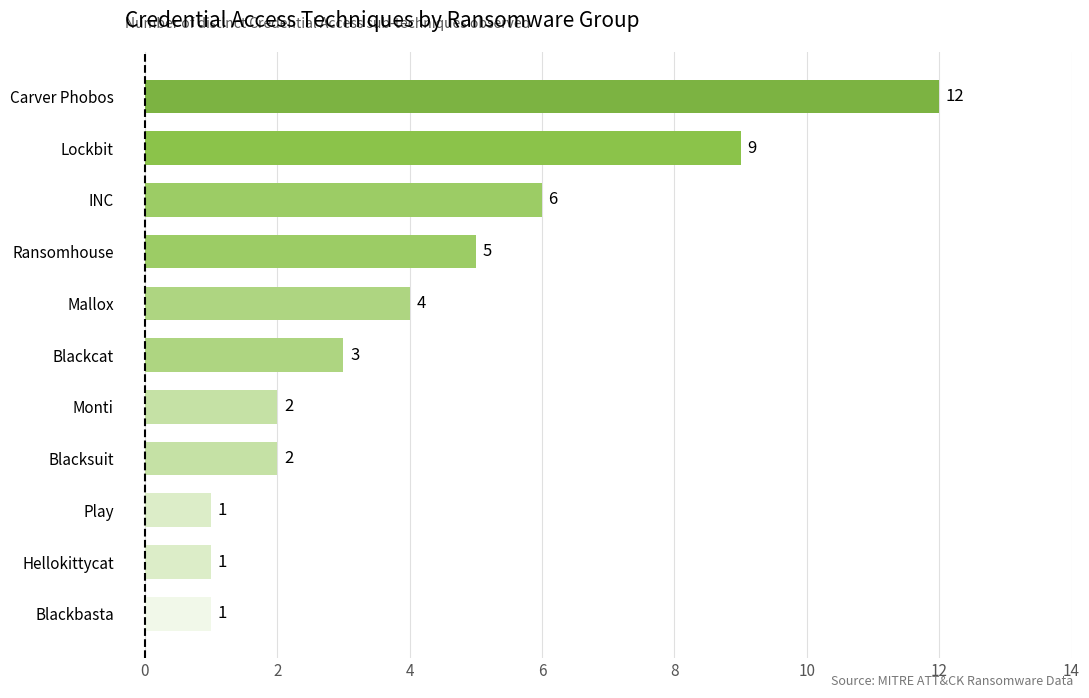

Read the value at Mallox, to the nearest 5.

5